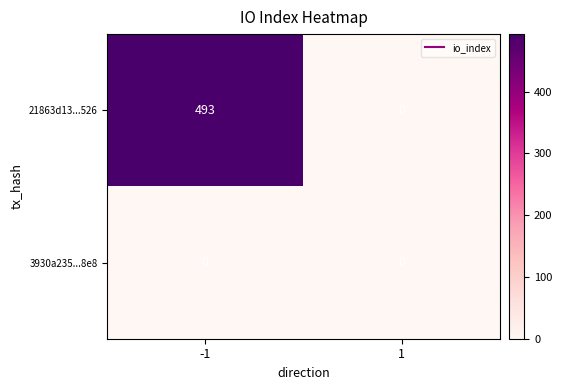

The 3930a235...8e8 series shows 0 at -1. True or false?

True